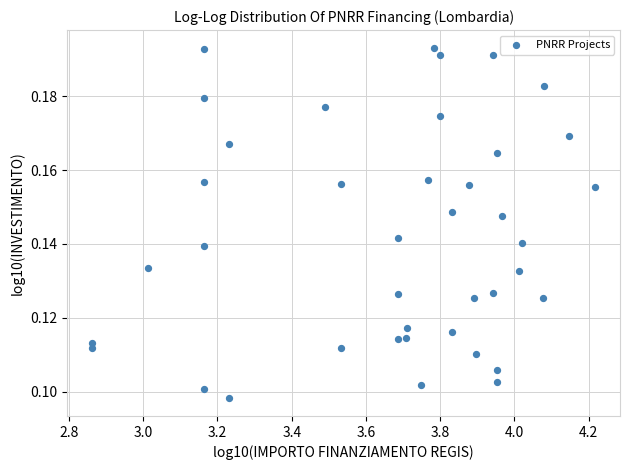

What is the range of X values (max minus min)?

1.4